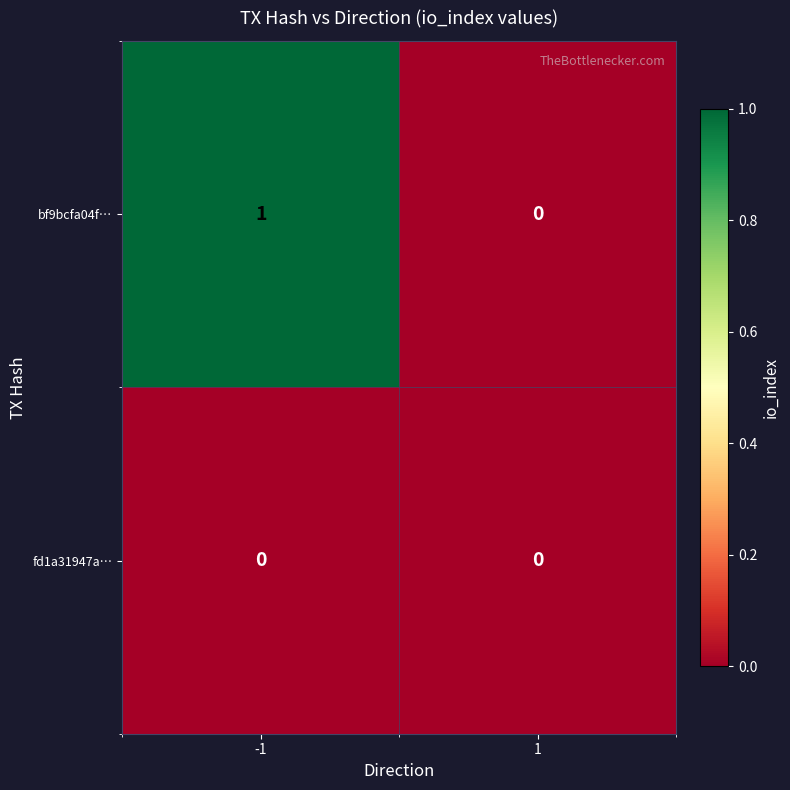

How many data points does each series have?

2